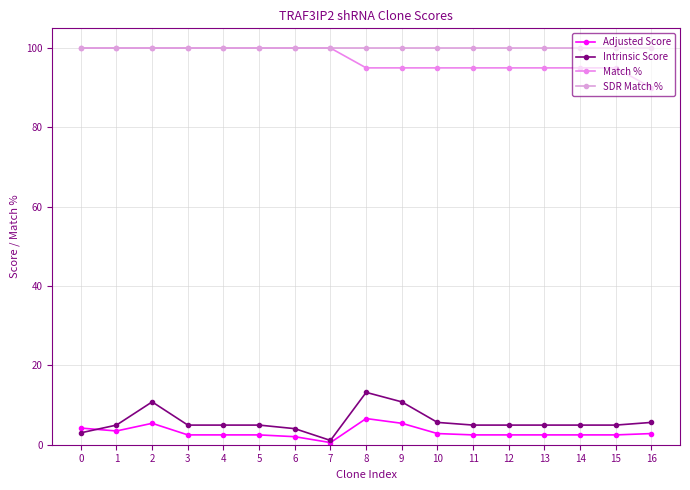

What is the value of the SDR Match % point at the 3rd from the left?

100.0